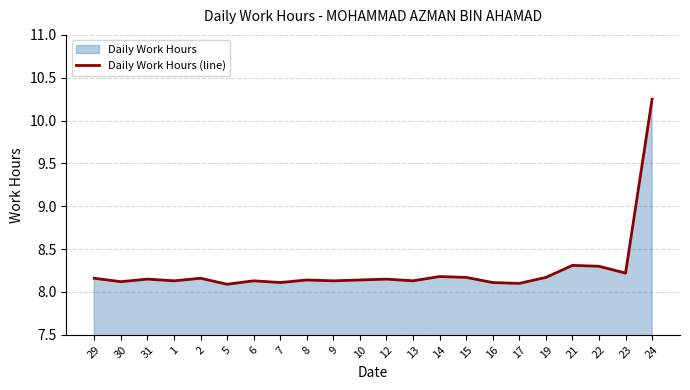

What is the label of the 5th point from the right?

19